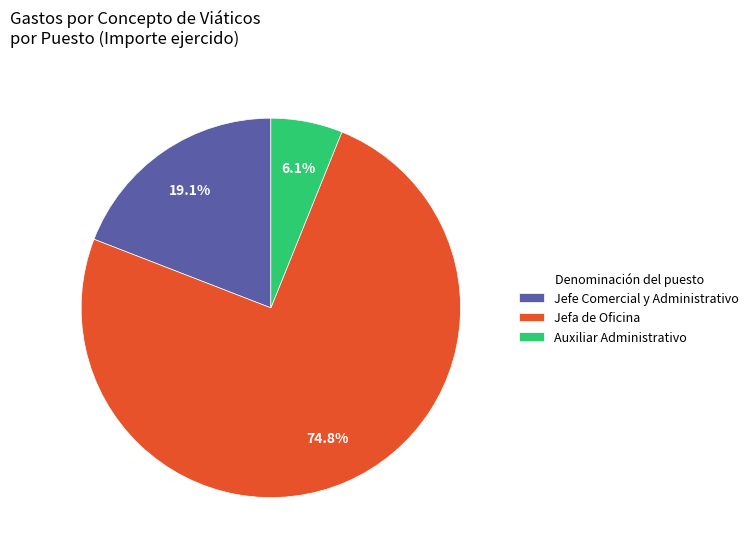

Which category has the smallest portion of the pie?

Auxiliar Administrativo